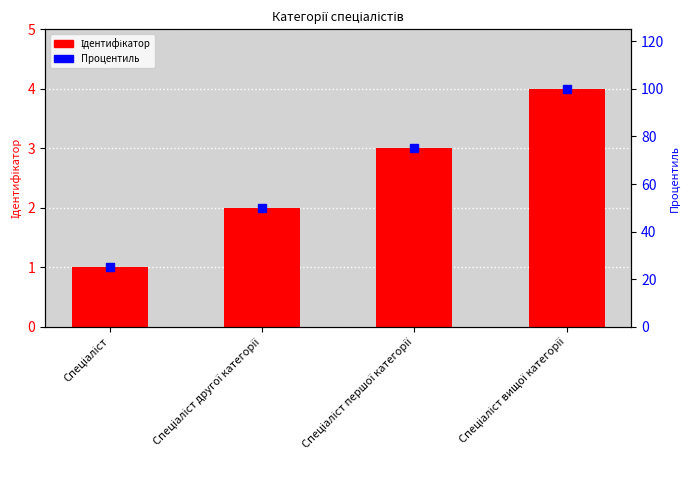

What is the average value of the Процентиль series?

62